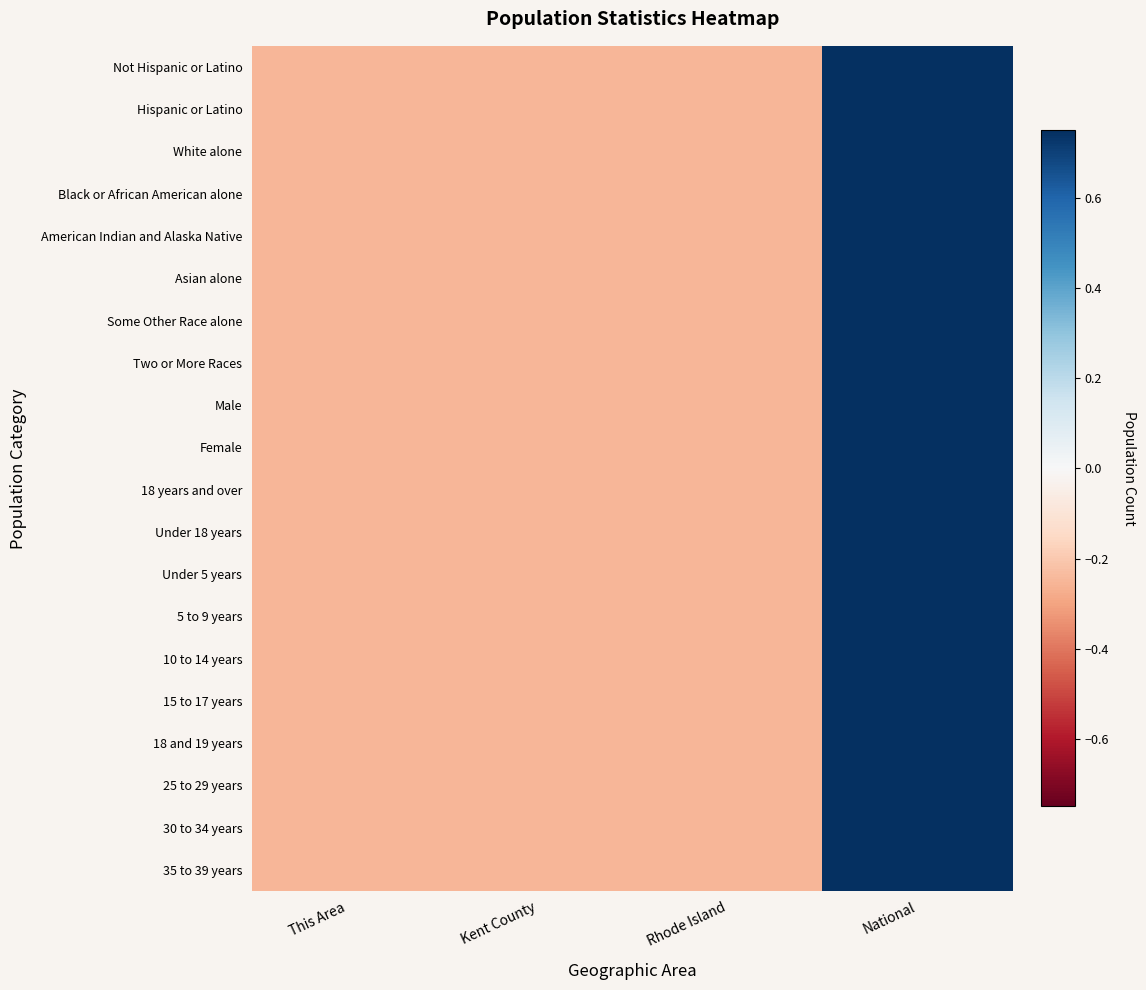

What is the total value across all series at National?

15.0